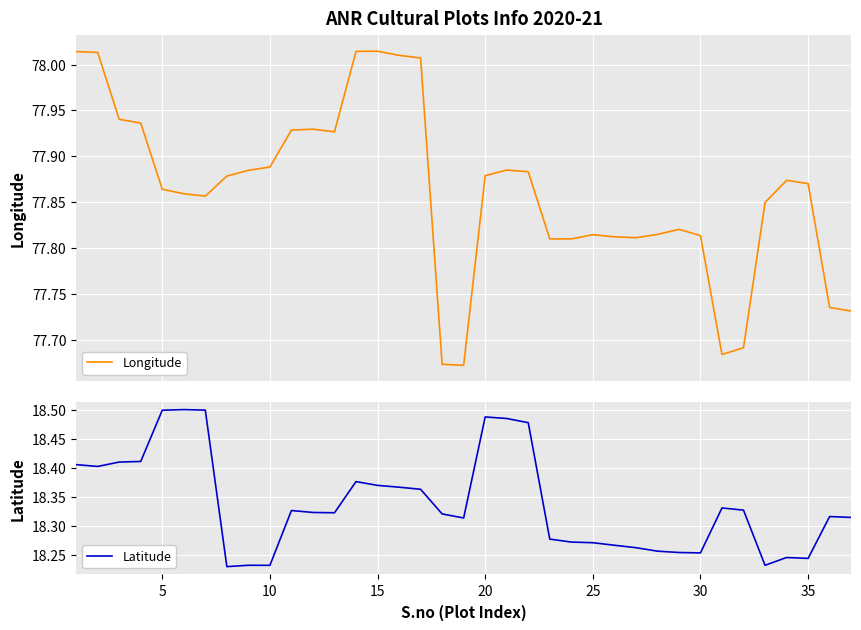

What is the sum of all Latitude values?

678.5